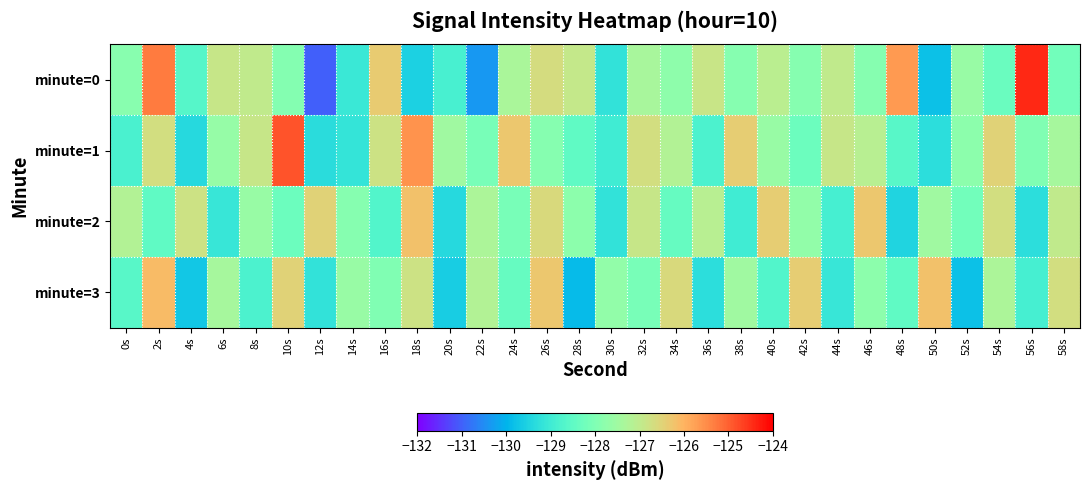

What is the spread (max minus min) of values at 46s?

1.6